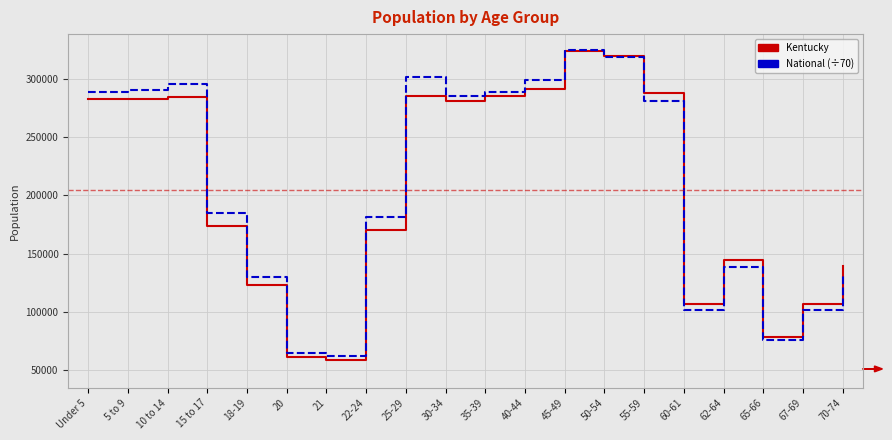

The value of National (÷70) at 55-59 is 122390.1. True or false?

False